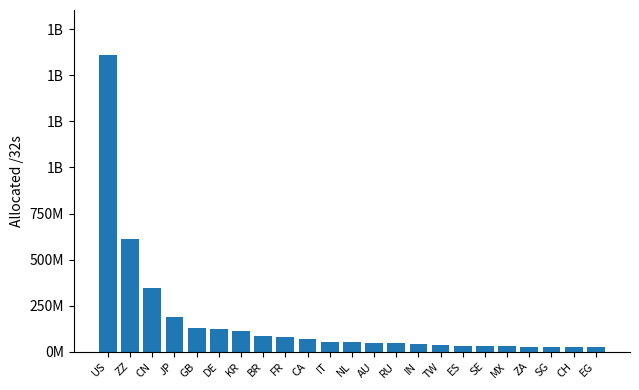

What is the label of the 19th bar from the left?

MX